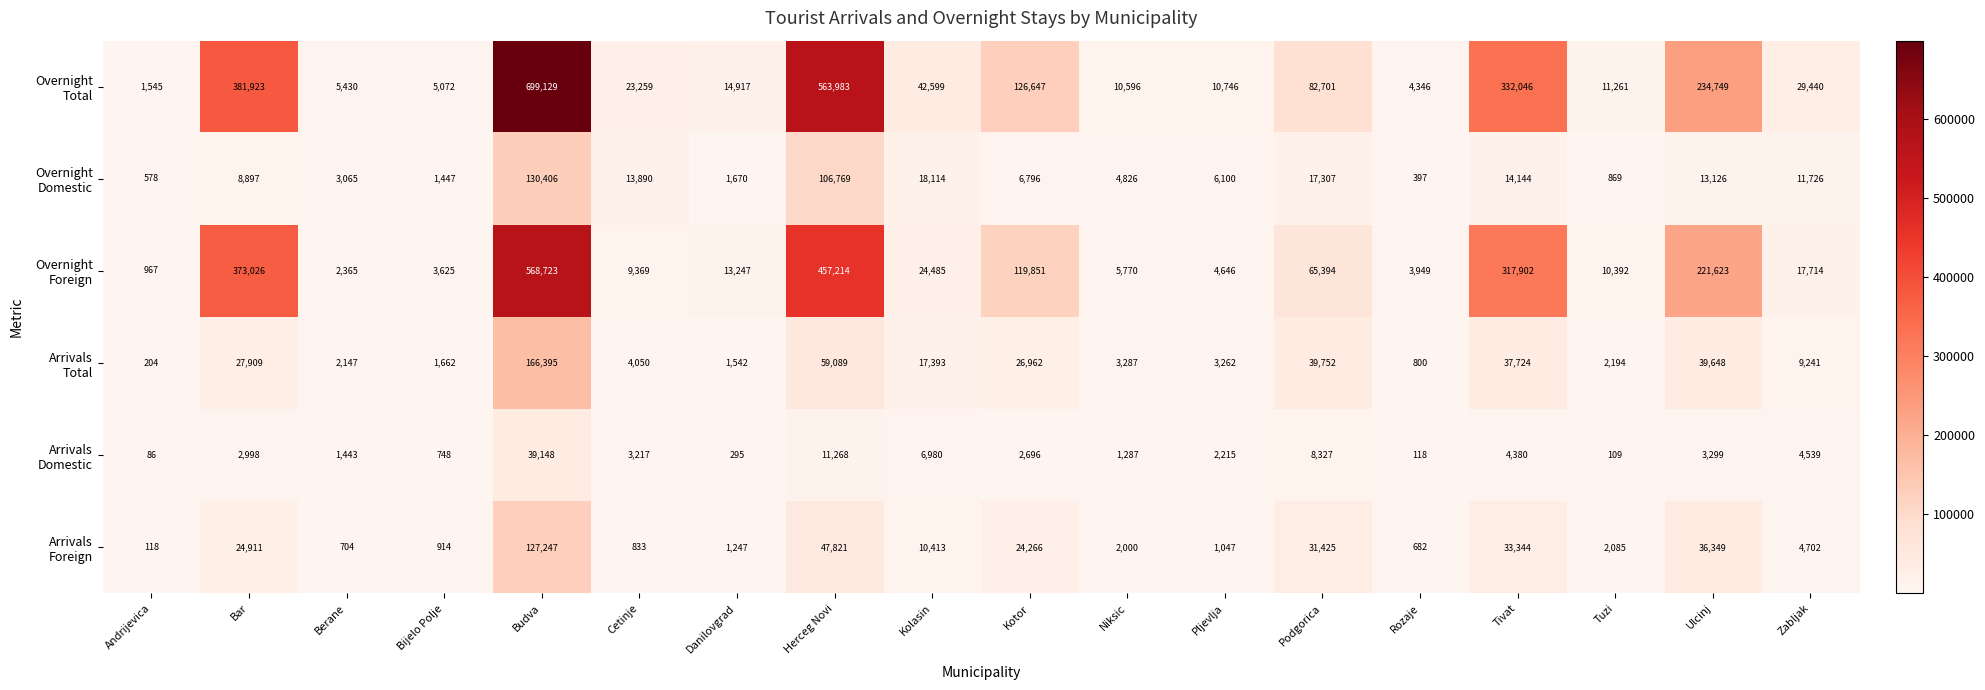

What is the maximum value shown in the chart?

699129